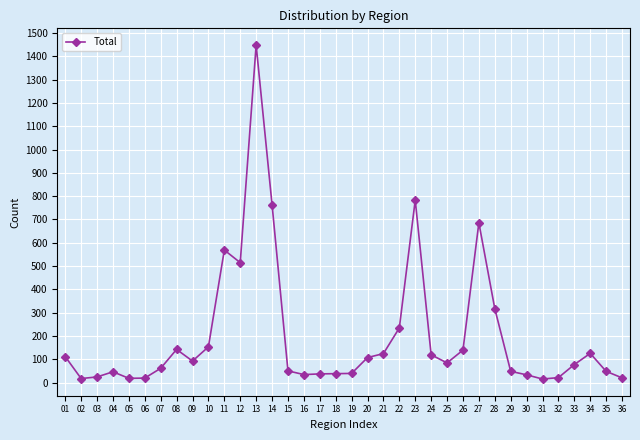

Approximately how many times larger is the value at 22 compared to 11?

0.4